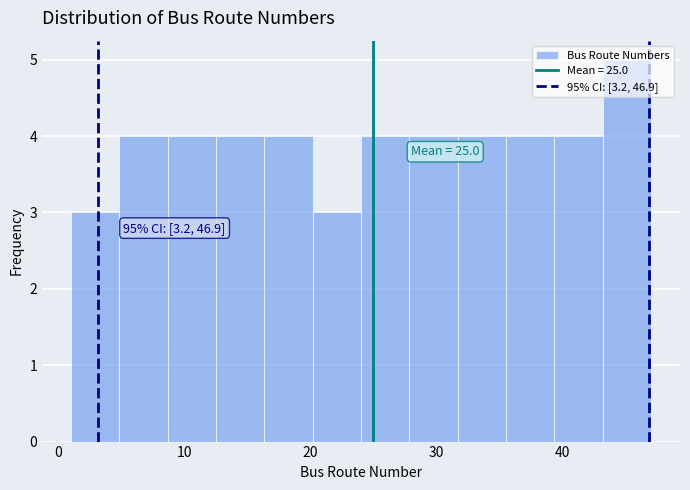

Around what value on the x-axis is the tallest bar? Give the approximate position of its centre, as read against the axis.

45